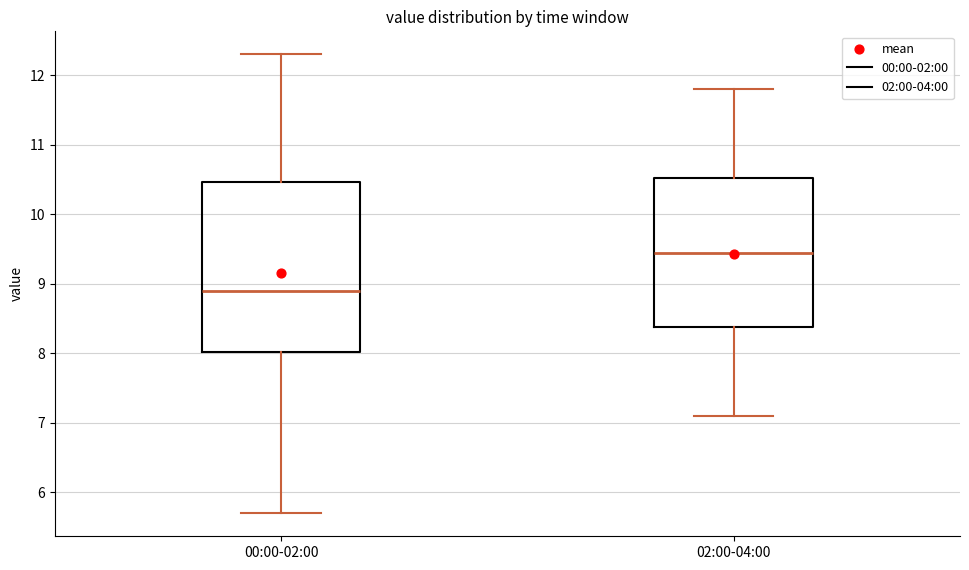

Which box is the tallest, from its lower edge to its upper edge?

00:00-02:00